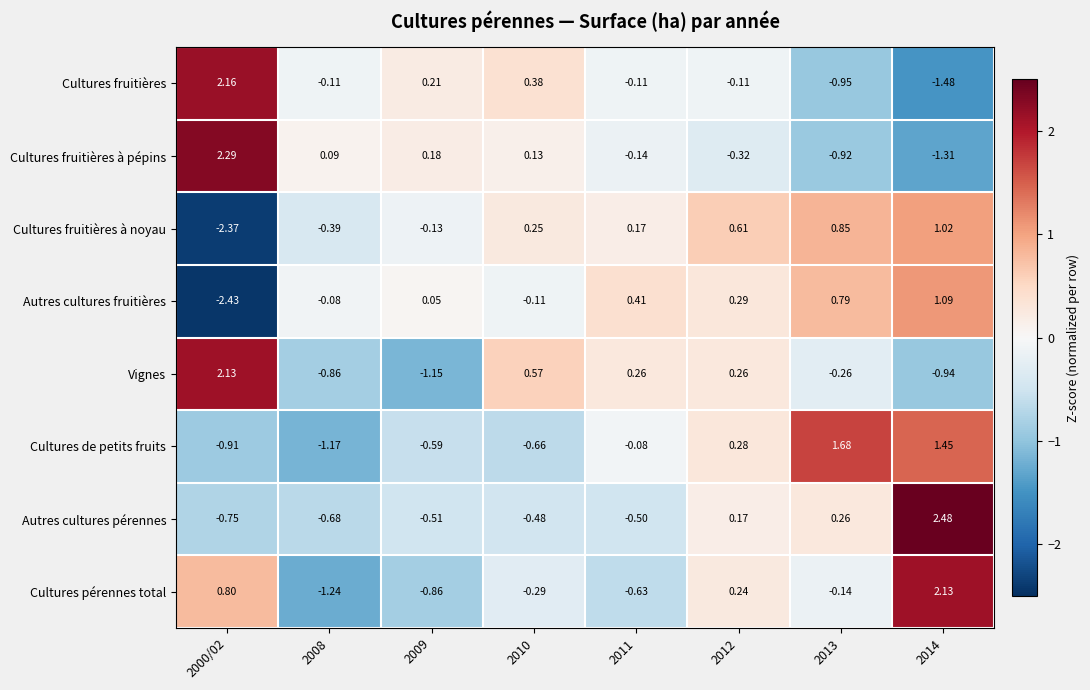

Between 2009 and 2013, which series saw the biggest shift?

Cultures de petits fruits